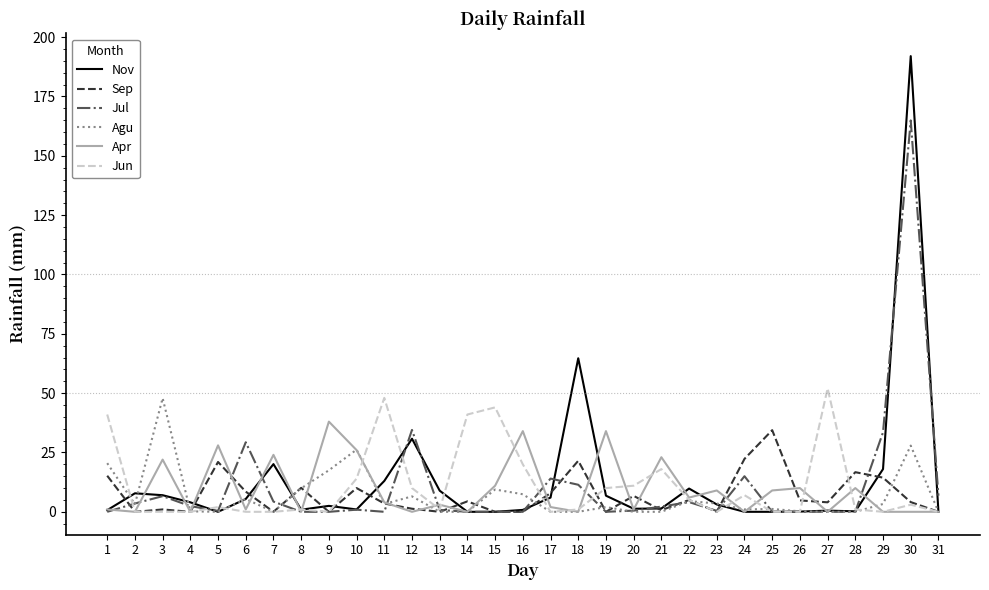

What is the average value of the Jul series?

10.8